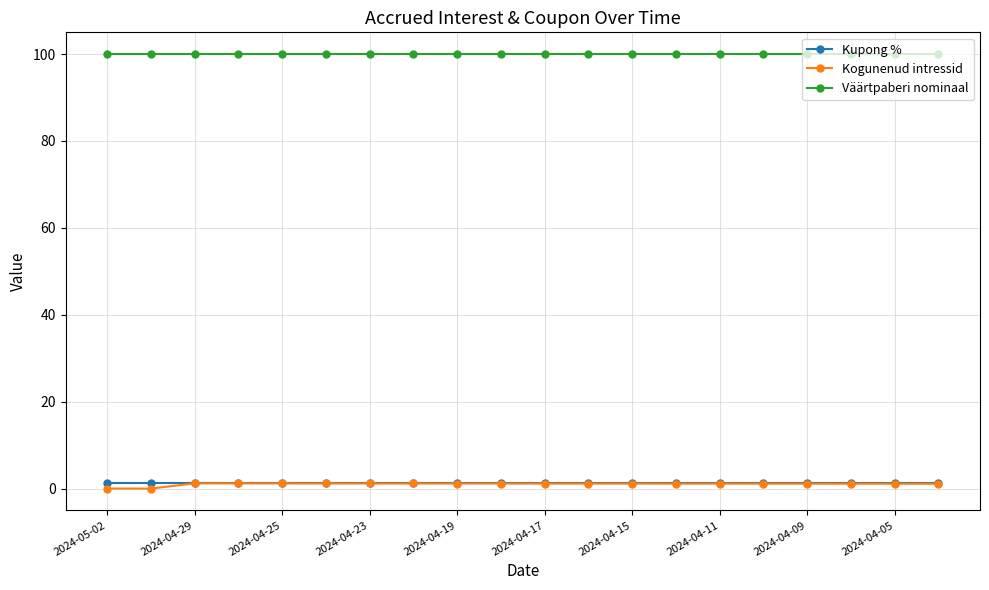

Which series has the largest range (max minus min)?

Kogunenud intressid